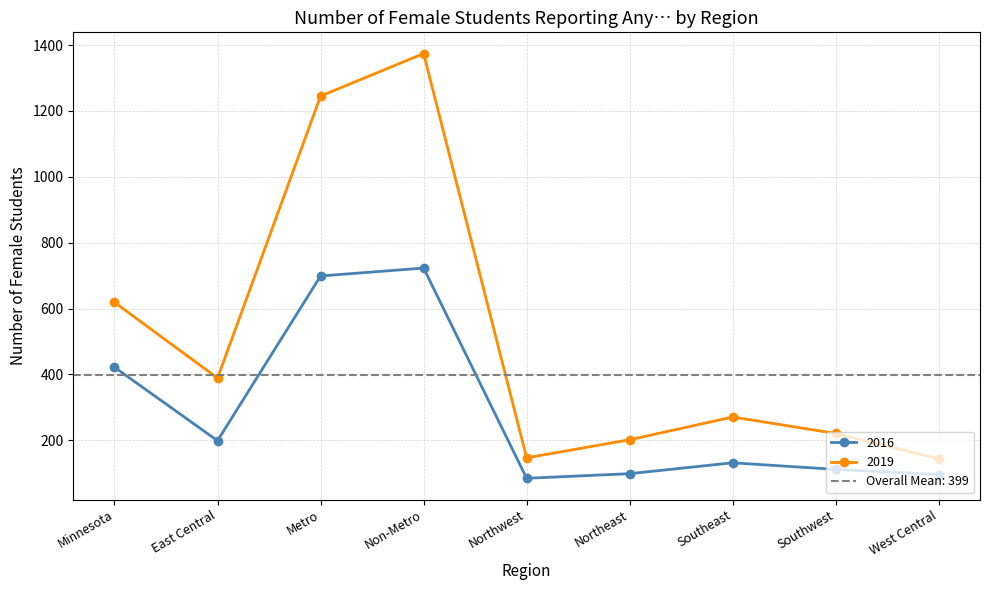

True or false: 2016 and 2019 intersect in this chart.

False